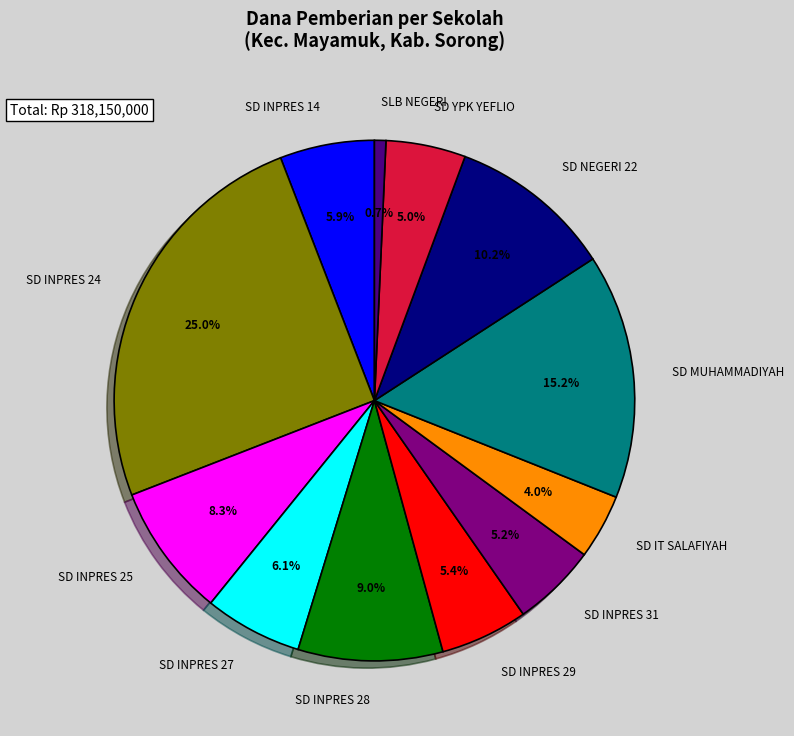

To the nearest percent, what is the average slice percentage?

8%